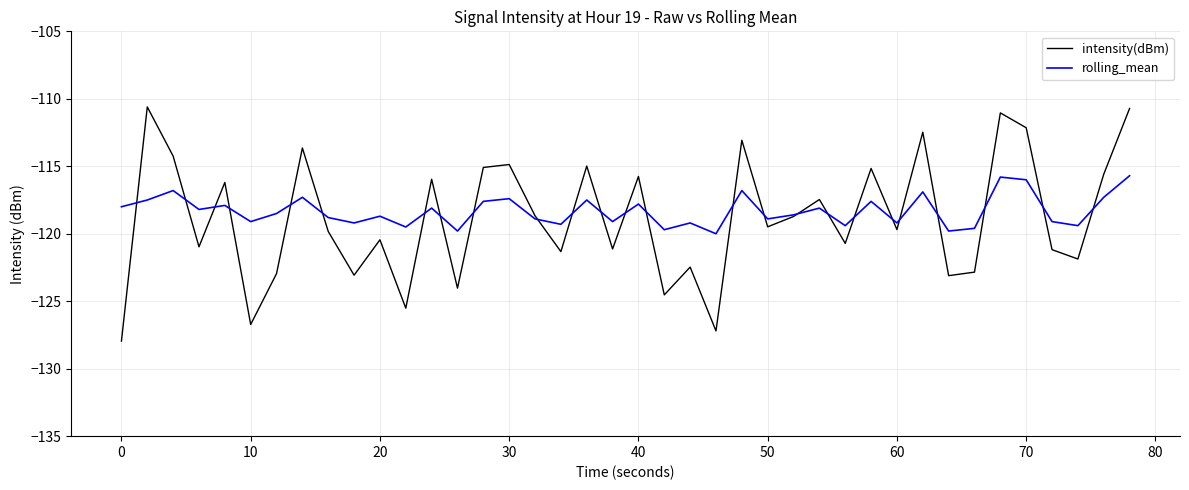

How many intersections are there between intensity(dBm) and rolling_mean?

25